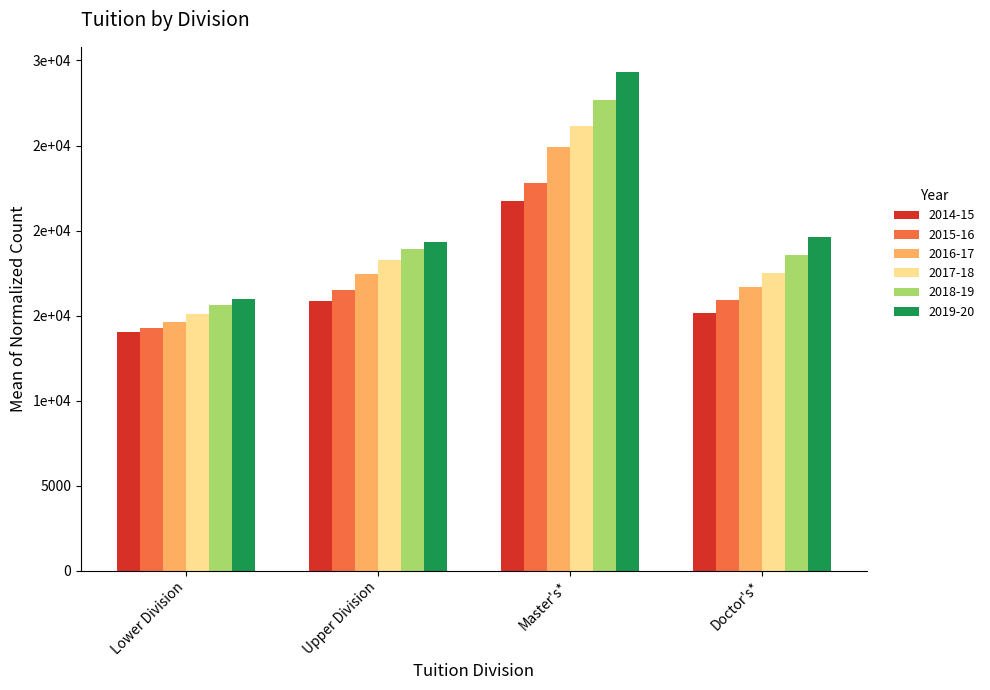

At which category is the sum across all series the highest?

Master's*